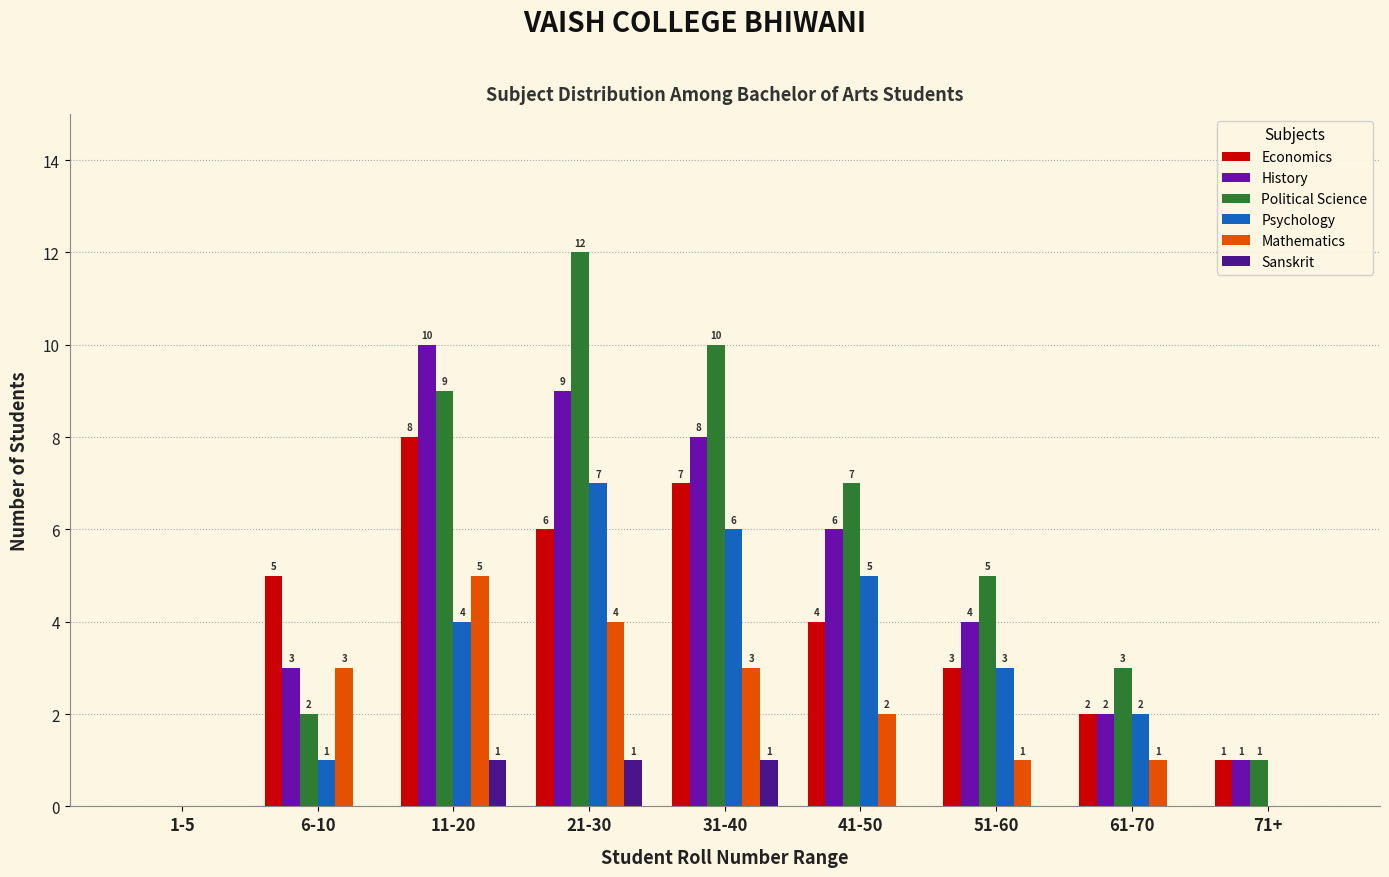

What is the maximum value shown in the chart?

12